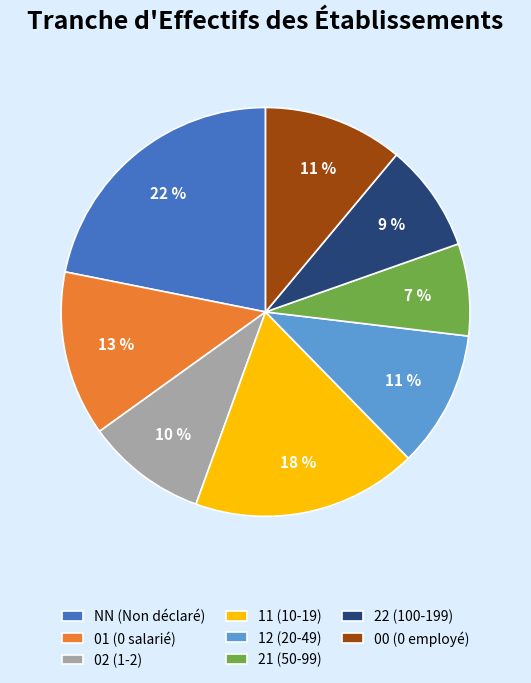

What is the largest slice in the pie chart?

NN